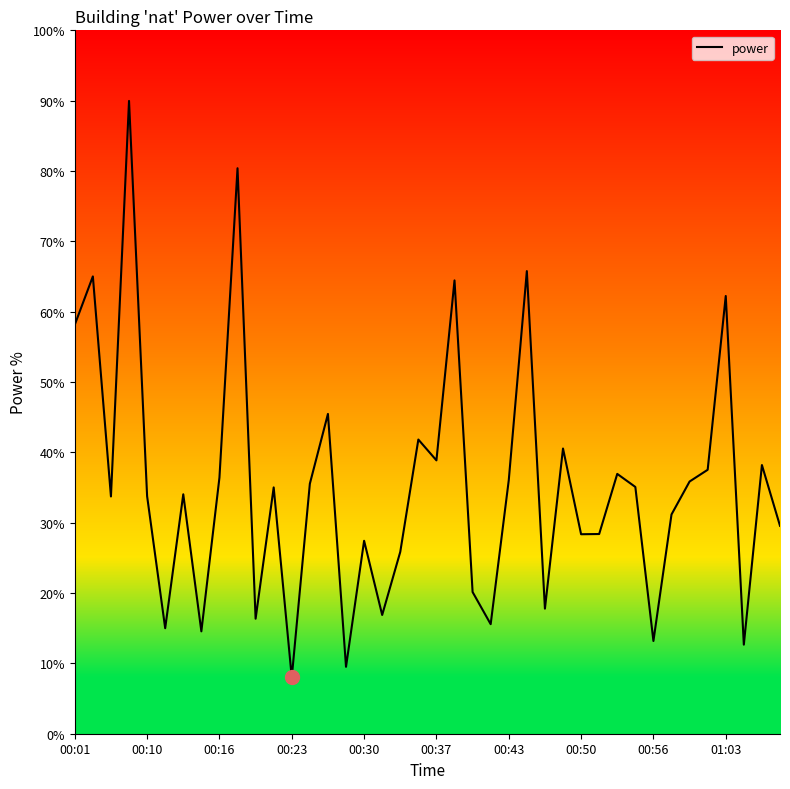

At which label does the data first exceed 280?

00:01